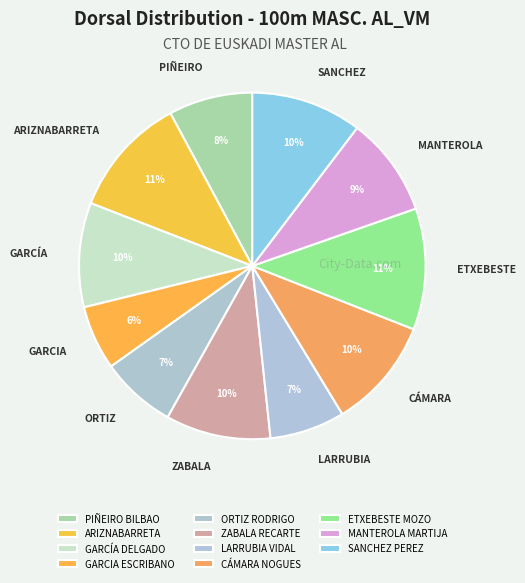

Is there a majority slice in this chart?

No